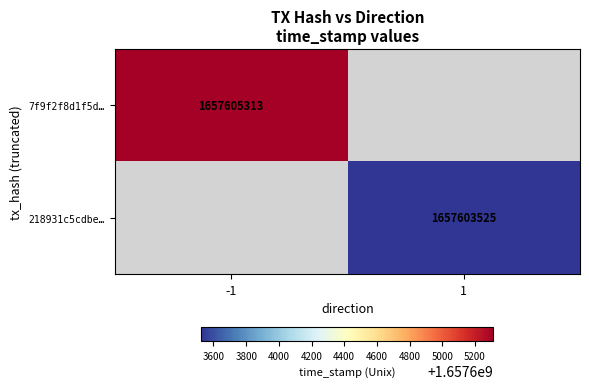

The value of 218931c5cdbe… at 1 is 1657603525. True or false?

True